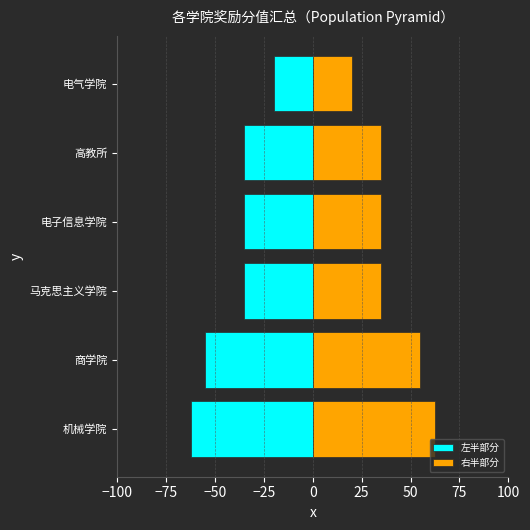

Which series has the largest total across all categories?

右半部分